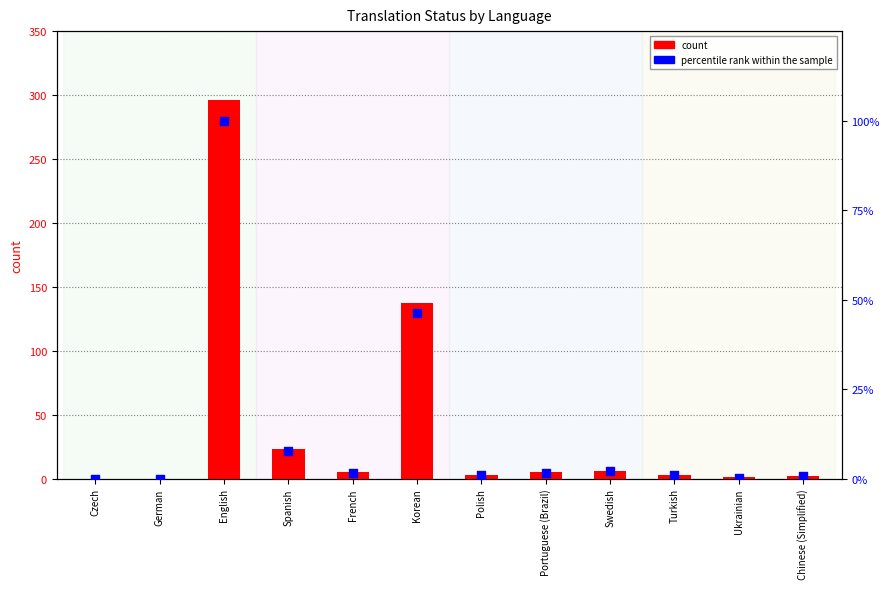

Which series contains the lowest Y value?

count